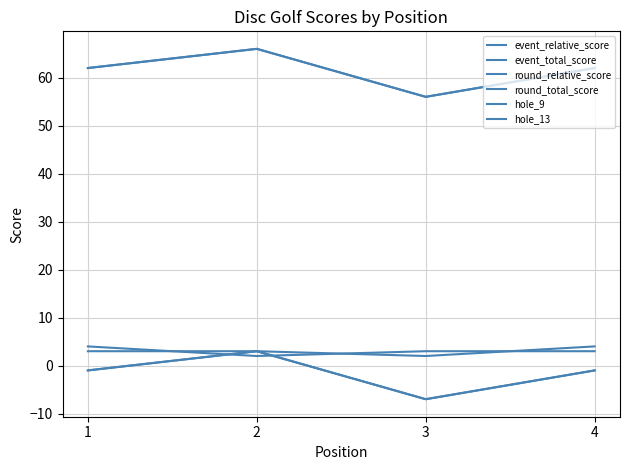

At 3, list the series in order from smallest to largest.

event_relative_score, round_relative_score, hole_13, hole_9, event_total_score, round_total_score